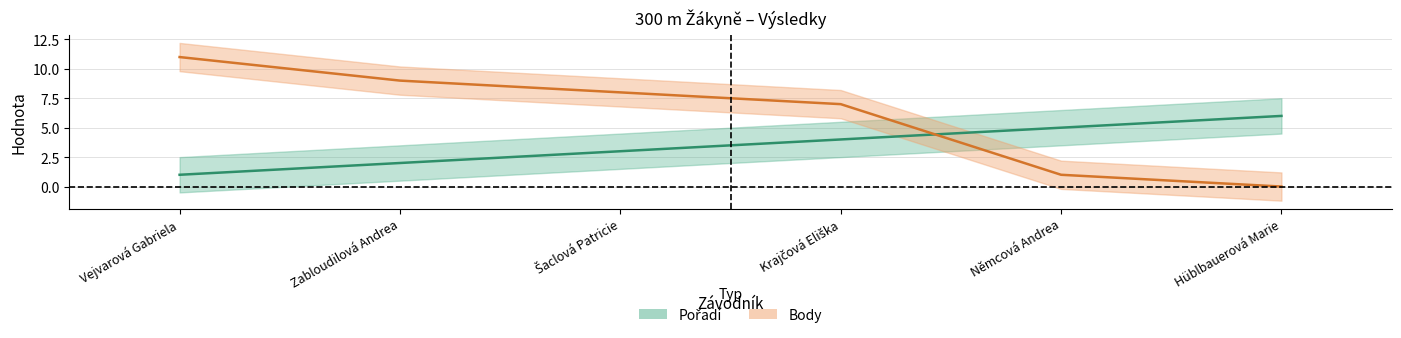

Reading left to right, transcribe all the data shown in this chart.

Pořadí: 1	2	3	4	5	6
Body: 11	9	8	7	1	0